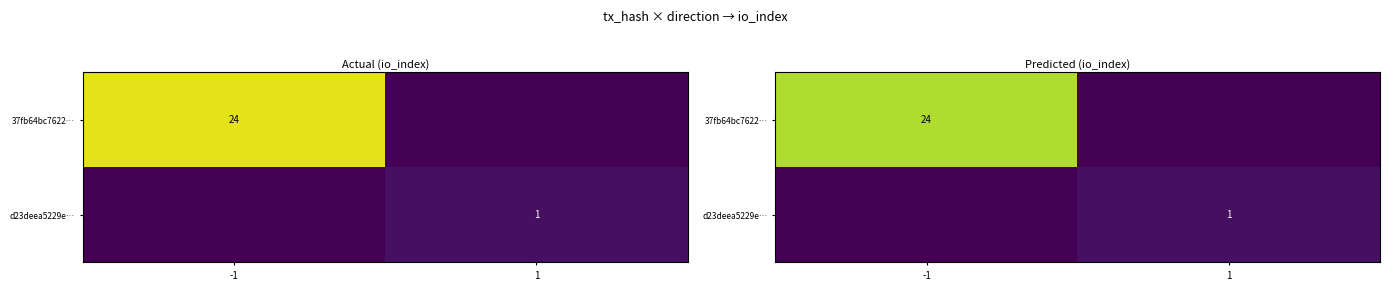

Which category has the lowest value in the 37fb64bc7622… series?

1